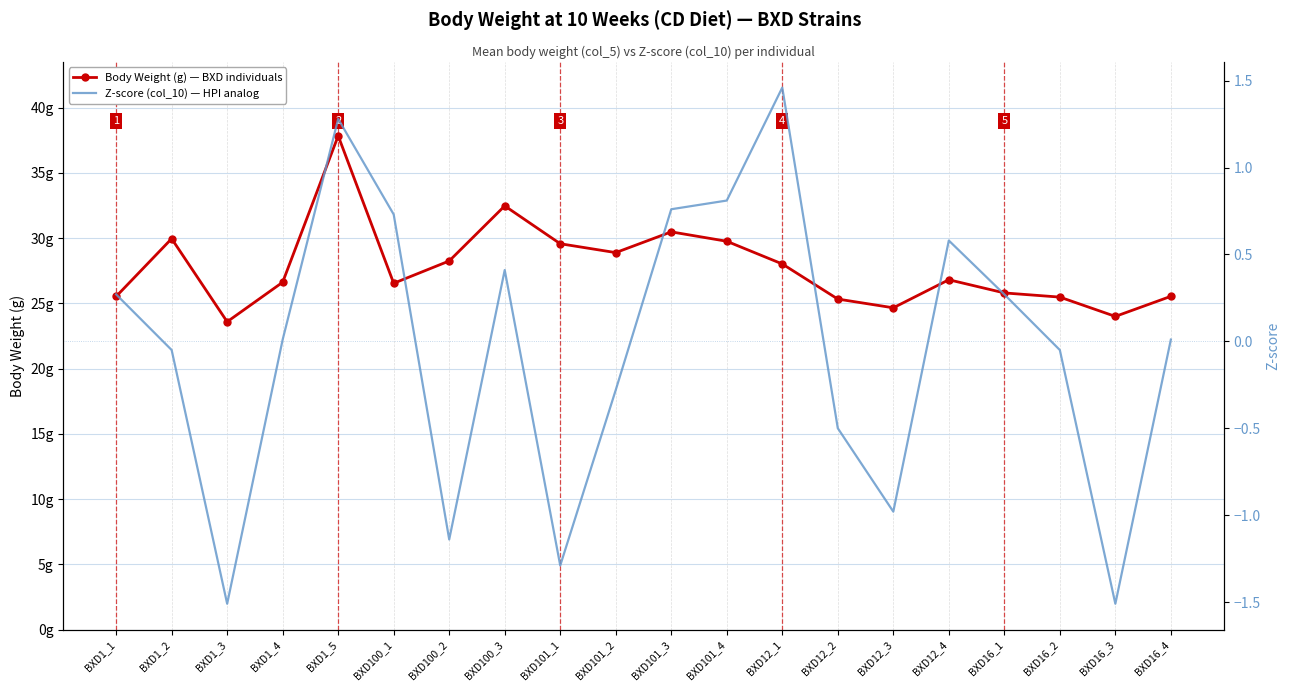

What is the sum of the Z-score (col_10) — HPI analog values at BXD100_3 and BXD12_1?

1.9